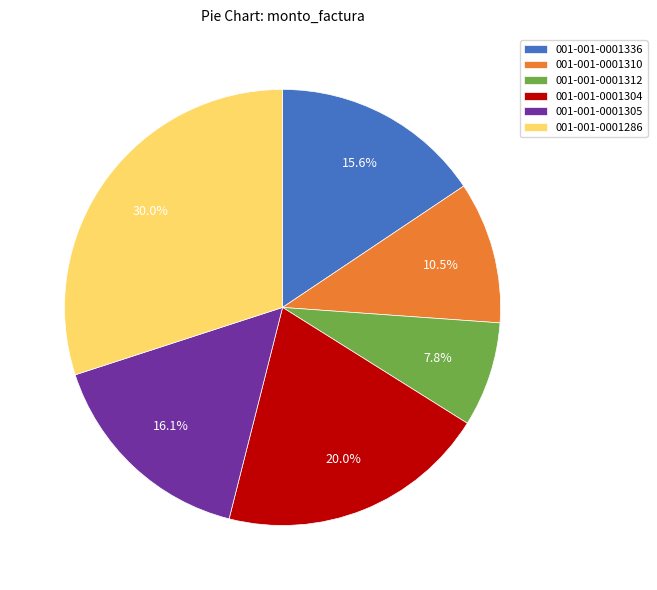

Count the number of slices in the pie.

6